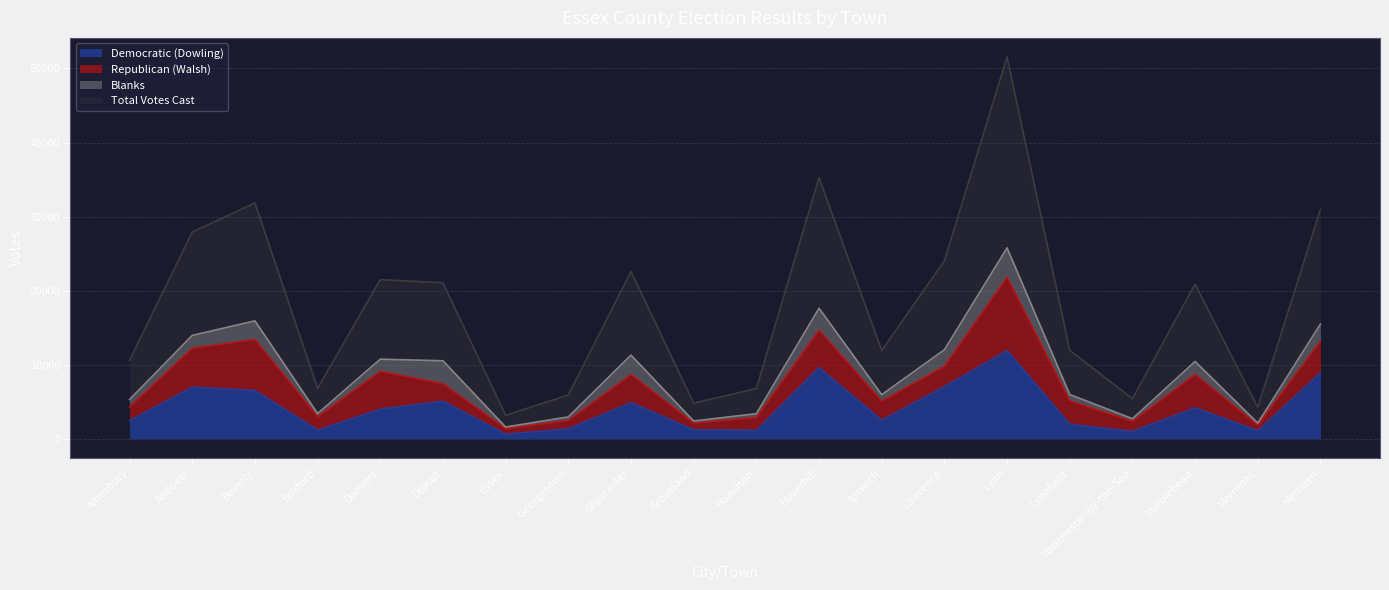

True or false: Total Votes Cast and Democratic (Dowling) intersect in this chart.

False